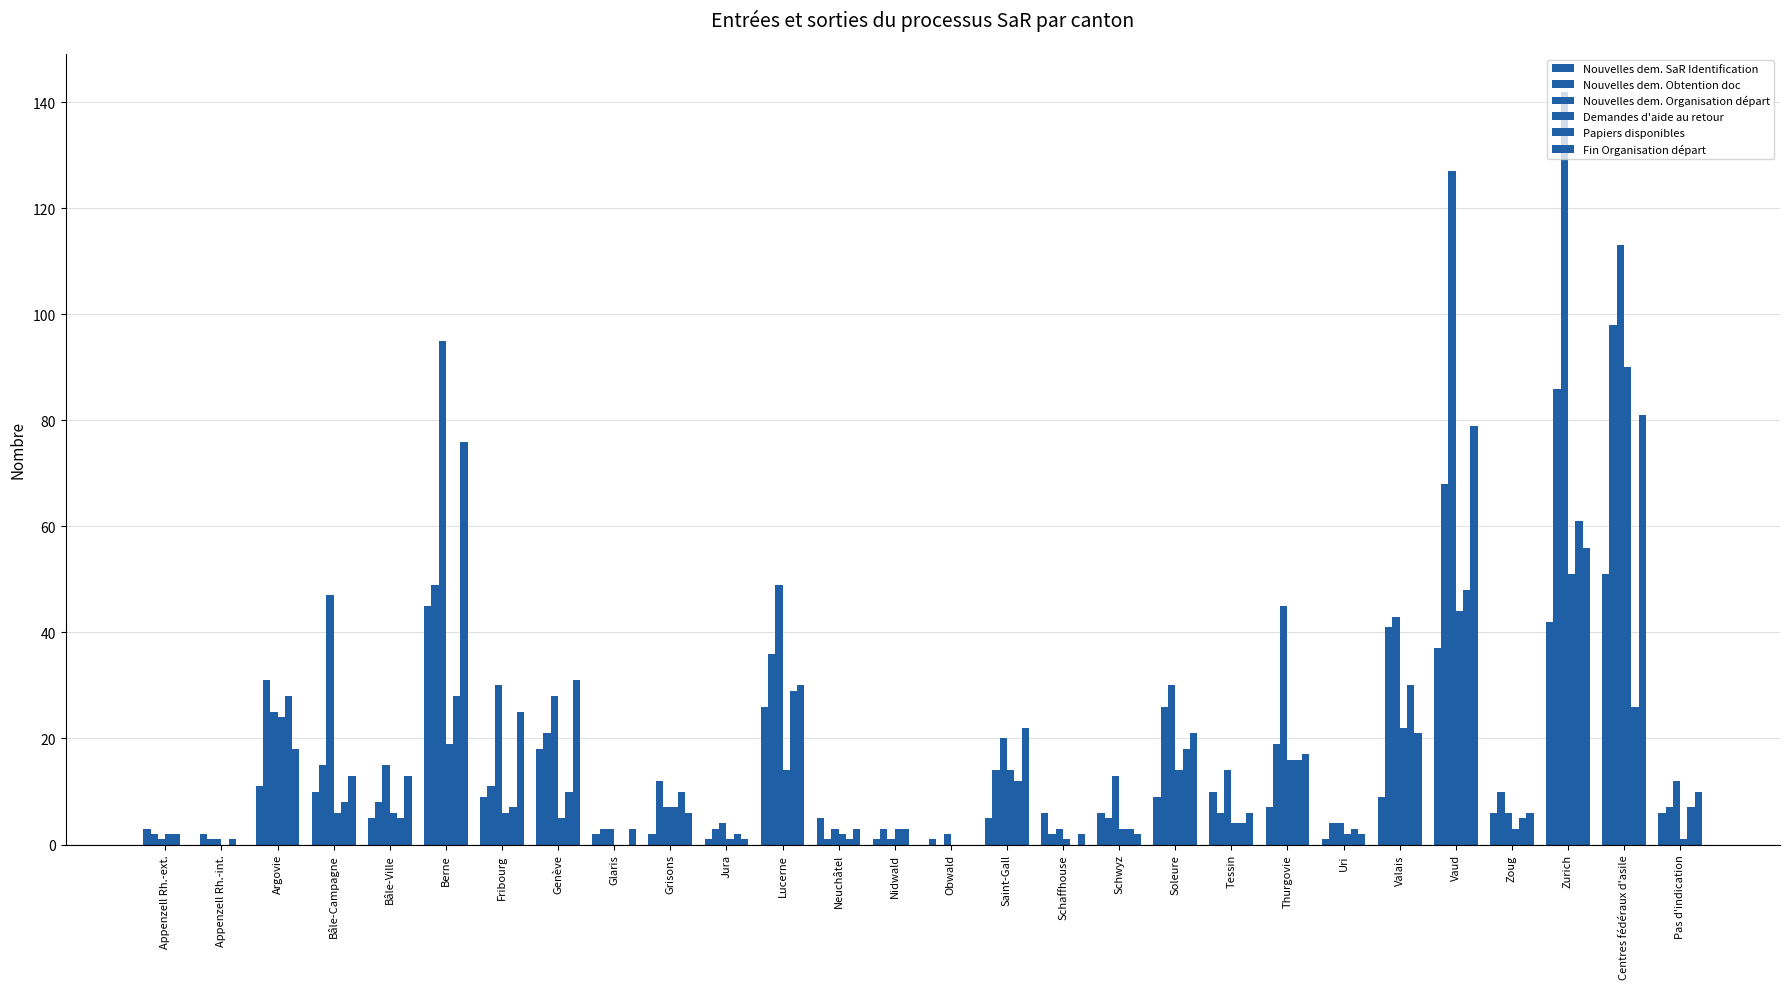

How many groups of bars are there?

28